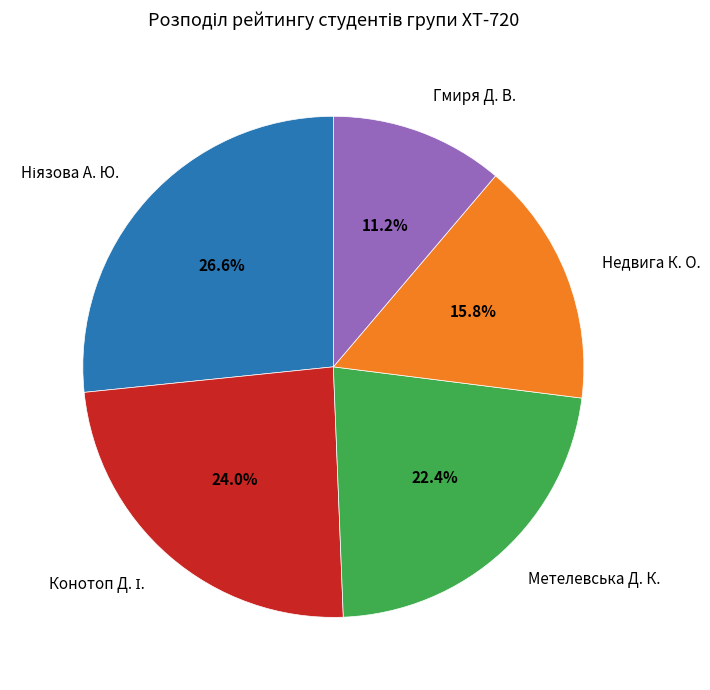

Is the sum of Метелевська Д. К. and Недвига К. О. greater than half?

No